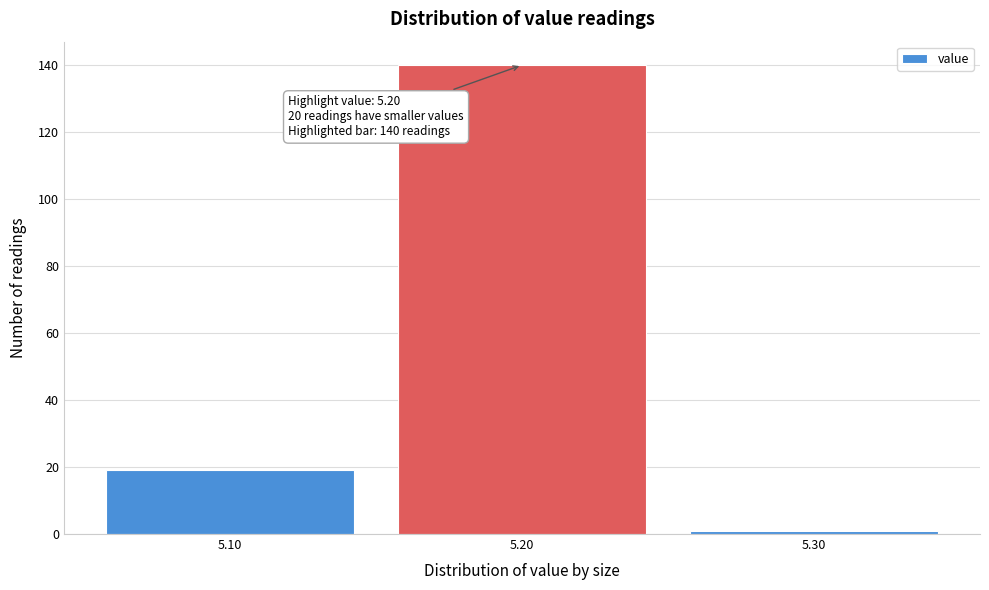

Reading left to right, extract all data points from this chart.

19	140	1